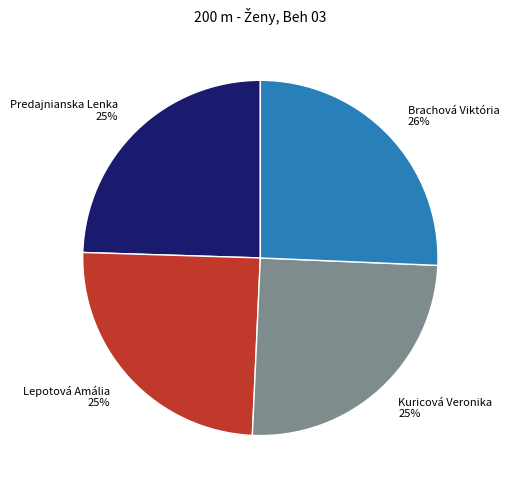

What is the largest slice in the pie chart?

Brachová Viktória